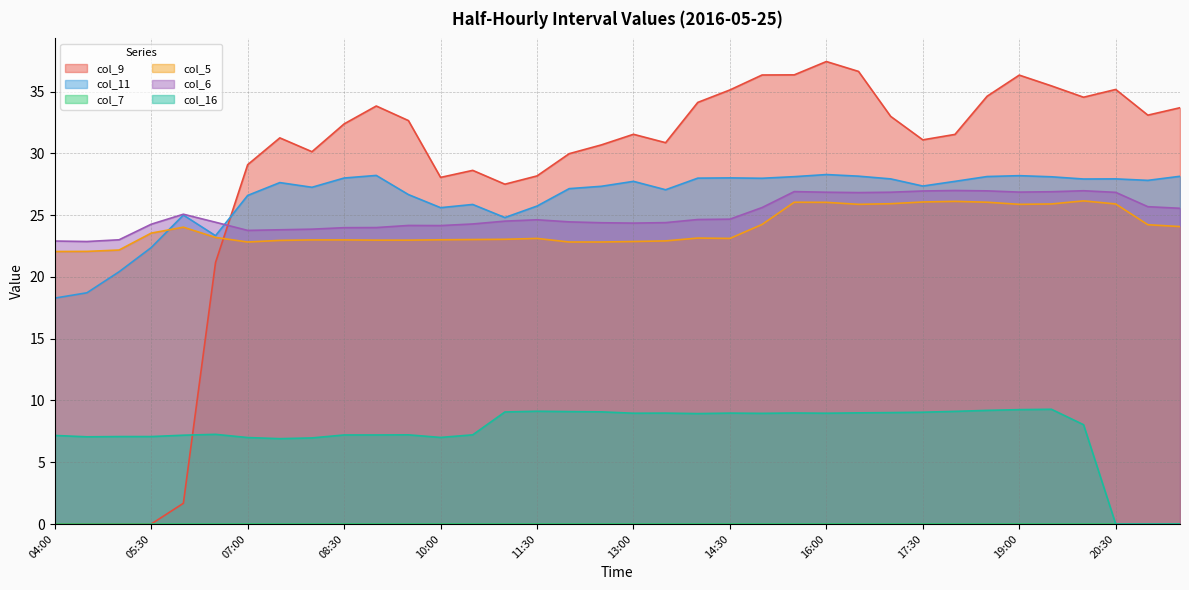

Reading left to right, extract all data points from this chart.

col_9: 04:00=0.0	04:30=0.0	05:00=0.0	05:30=0.0	06:00=1.7	06:30=21.2	07:00=29.1	07:30=31.3	08:00=30.1	08:30=32.4	09:00=33.8	09:30=32.7	10:00=28.1	10:30=28.6	11:00=27.5	11:30=28.2	12:00=30.0	12:30=30.7	13:00=31.6	13:30=30.9	14:00=34.1	14:30=35.1	15:00=36.4	15:30=36.4	16:00=37.4	16:30=36.6	17:00=33.0	17:30=31.1	18:00=31.5	18:30=34.6	19:00=36.3	19:30=35.5	20:00=34.5	20:30=35.2	21:00=33.1	21:30=33.7
col_11: 04:00=18.3	04:30=18.7	05:00=20.4	05:30=22.4	06:00=25.0	06:30=23.3	07:00=26.6	07:30=27.6	08:00=27.3	08:30=28.0	09:00=28.2	09:30=26.7	10:00=25.6	10:30=25.9	11:00=24.8	11:30=25.7	12:00=27.1	12:30=27.3	13:00=27.7	13:30=27.1	14:00=28.0	14:30=28.0	15:00=28.0	15:30=28.1	16:00=28.3	16:30=28.2	17:00=27.9	17:30=27.4	18:00=27.7	18:30=28.1	19:00=28.2	19:30=28.1	20:00=27.9	20:30=27.9	21:00=27.8	21:30=28.1
col_5: 04:00=22.1	04:30=22.1	05:00=22.2	05:30=23.6	06:00=24.0	06:30=23.2	07:00=22.8	07:30=23.0	08:00=23.0	08:30=23.0	09:00=23.0	09:30=23.0	10:00=23.0	10:30=23.0	11:00=23.1	11:30=23.1	12:00=22.8	12:30=22.8	13:00=22.9	13:30=22.9	14:00=23.1	14:30=23.1	15:00=24.2	15:30=26.1	16:00=26.0	16:30=25.9	17:00=25.9	17:30=26.1	18:00=26.1	18:30=26.1	19:00=25.9	19:30=25.9	20:00=26.2	20:30=25.9	21:00=24.2	21:30=24.1
col_6: 04:00=22.9	04:30=22.9	05:00=23.0	05:30=24.3	06:00=25.1	06:30=24.4	07:00=23.8	07:30=23.8	08:00=23.9	08:30=24.0	09:00=24.0	09:30=24.2	10:00=24.2	10:30=24.3	11:00=24.5	11:30=24.6	12:00=24.5	12:30=24.4	13:00=24.4	13:30=24.4	14:00=24.6	14:30=24.7	15:00=25.6	15:30=26.9	16:00=26.9	16:30=26.8	17:00=26.9	17:30=27.0	18:00=27.0	18:30=27.0	19:00=26.9	19:30=26.9	20:00=27.0	20:30=26.9	21:00=25.7	21:30=25.6
col_16: 04:00=7.2	04:30=7.1	05:00=7.1	05:30=7.1	06:00=7.2	06:30=7.3	07:00=7.0	07:30=6.9	08:00=7.0	08:30=7.2	09:00=7.2	09:30=7.2	10:00=7.0	10:30=7.2	11:00=9.1	11:30=9.1	12:00=9.1	12:30=9.1	13:00=9.0	13:30=9.0	14:00=8.9	14:30=9.0	15:00=9.0	15:30=9.0	16:00=9.0	16:30=9.0	17:00=9.0	17:30=9.1	18:00=9.1	18:30=9.2	19:00=9.3	19:30=9.3	20:00=8.0	20:30=0.0	21:00=0.0	21:30=0.0